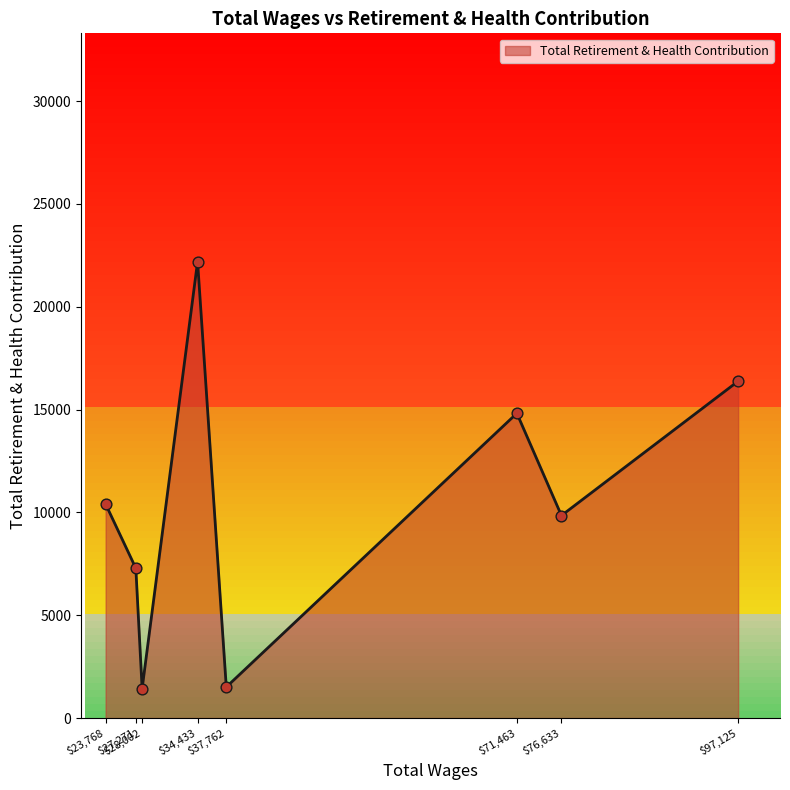

Approximately how many times larger is the value at 76633.0 compared to 71463.0?

0.7